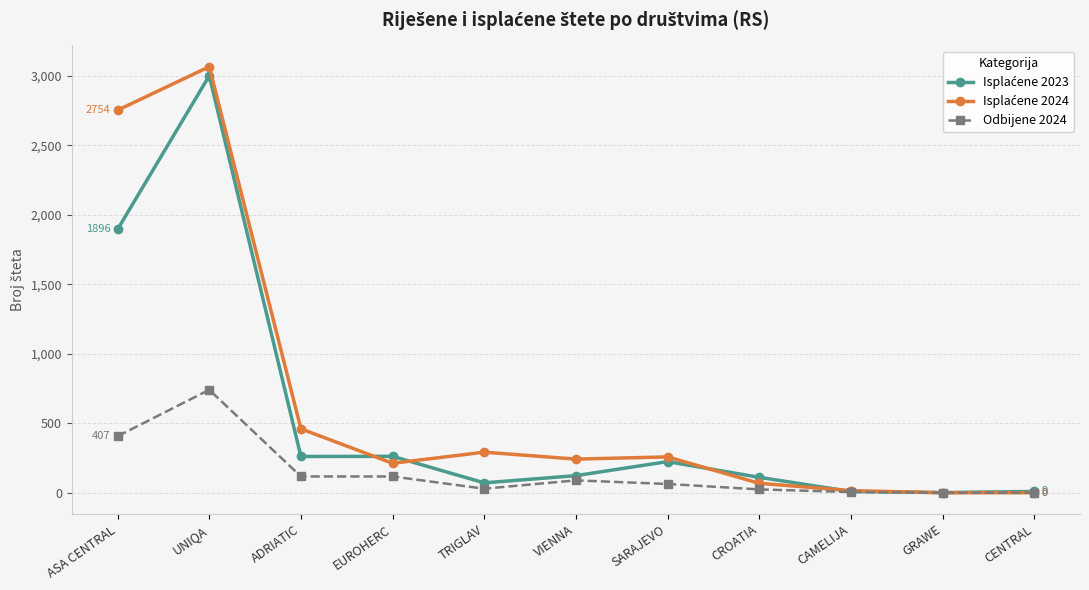

True or false: Odbijene 2024 has more than 0 interior local peaks.

True